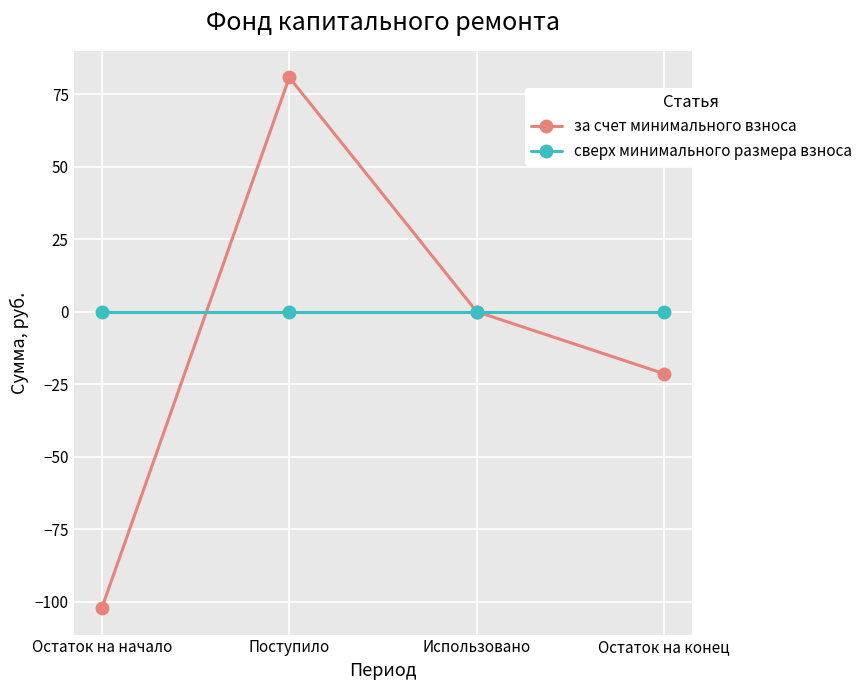

What position from the left is Поступило?

2